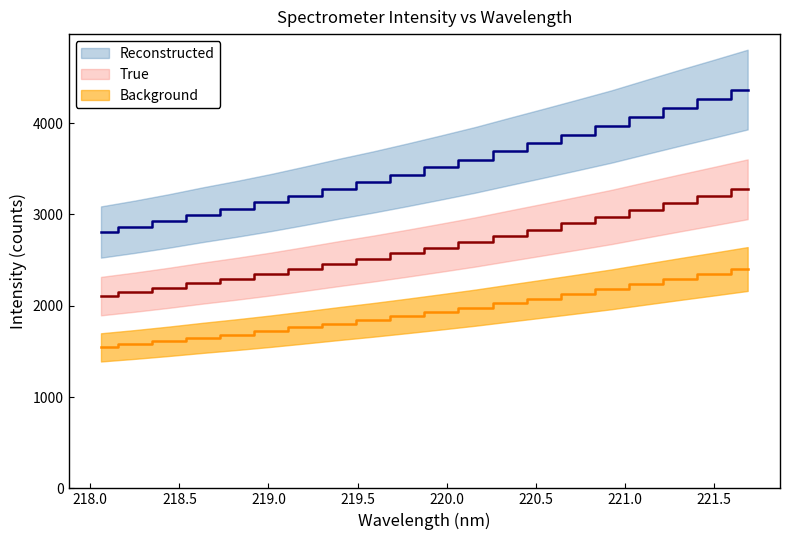

At which label does True reach its peak?

221.6902